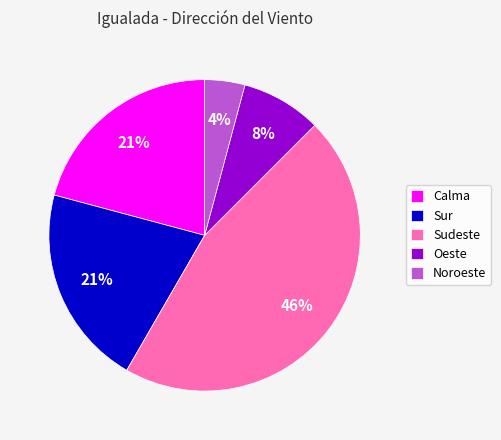

To the nearest percent, what percentage of the pie is Calma?

21%